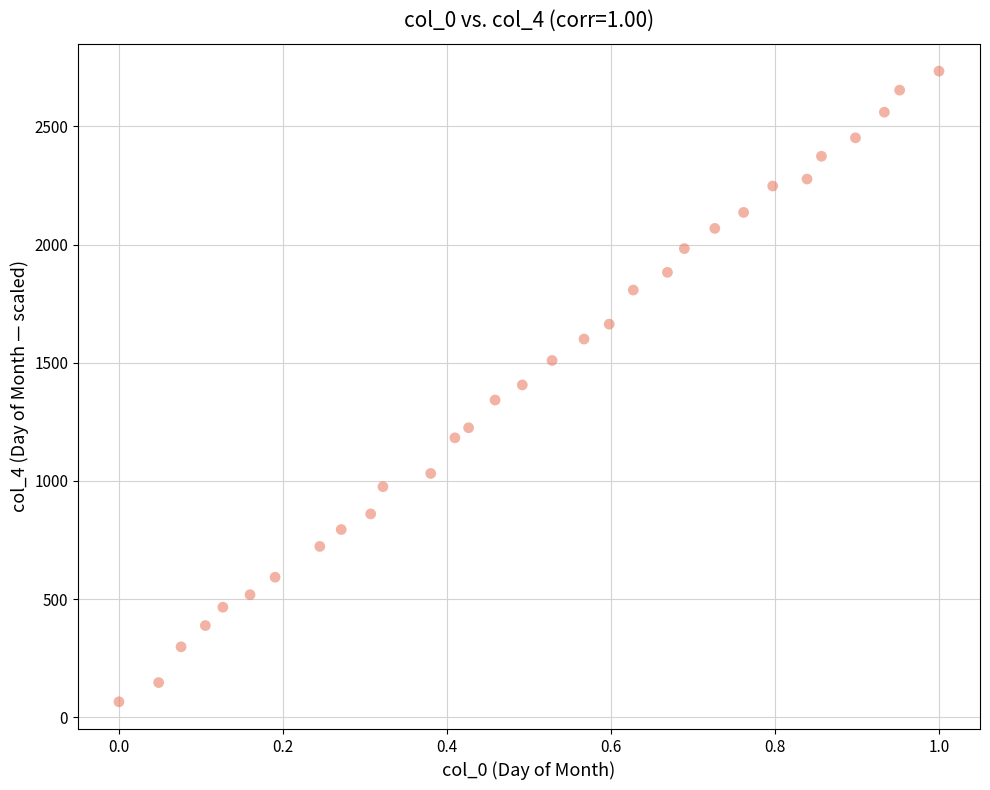

What is the range of X values (max minus min)?

1.0